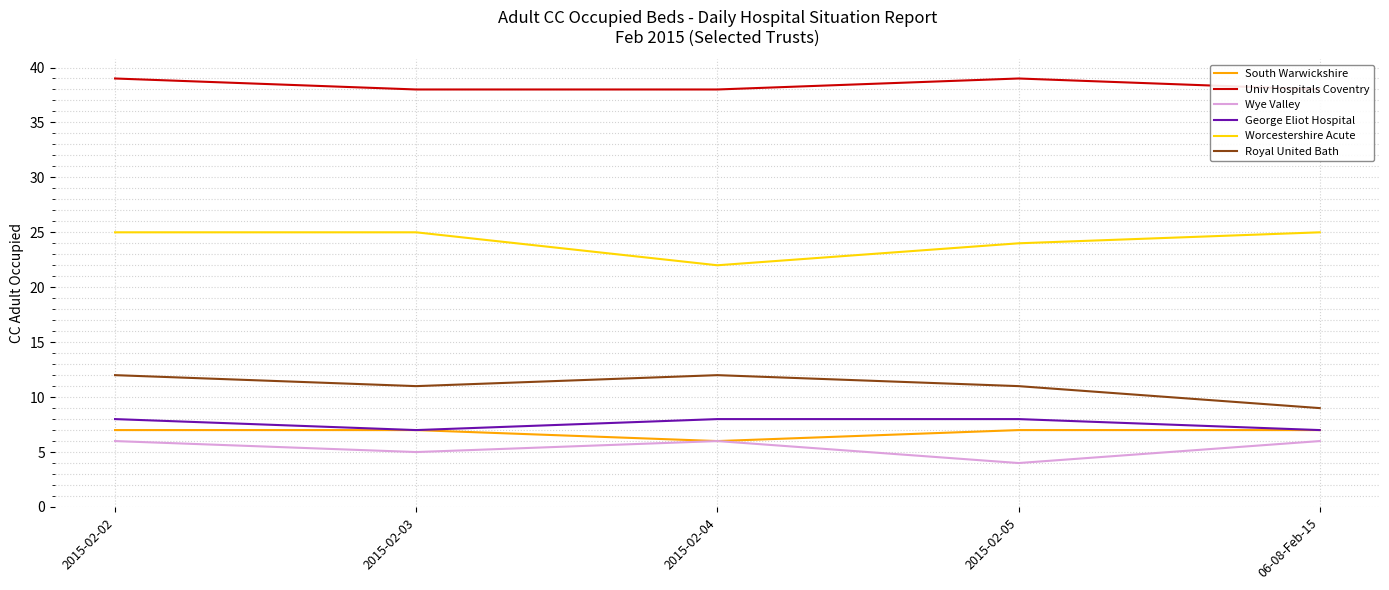

True or false: Worcestershire Acute has more than 2 interior local peaks.

False